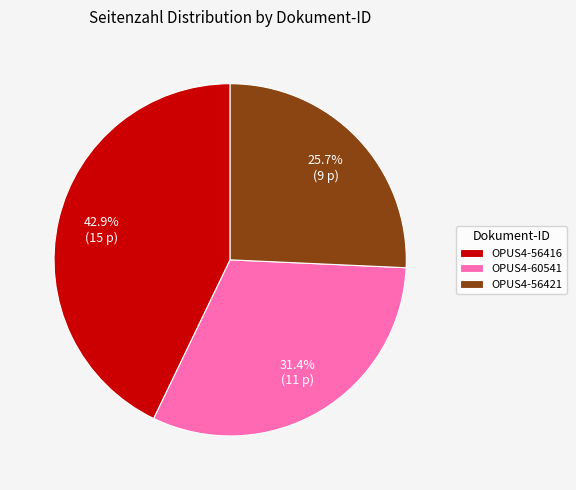

What percentage is the OPUS4-56416 slice, to the nearest percent?

43%